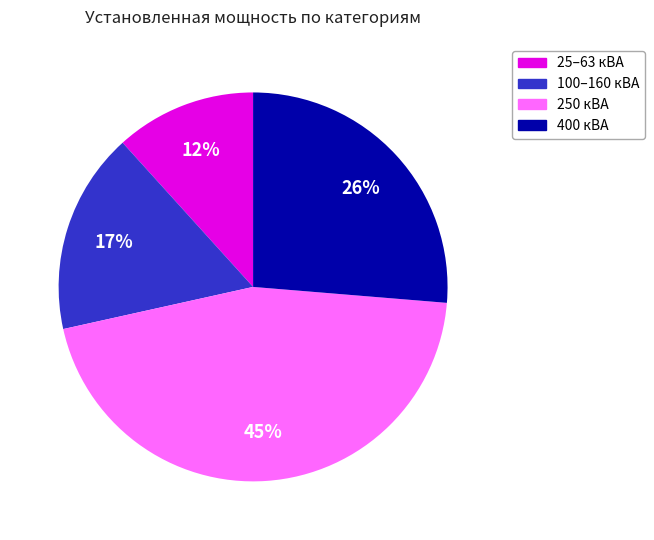

To the nearest percent, what is the average slice percentage?

25%